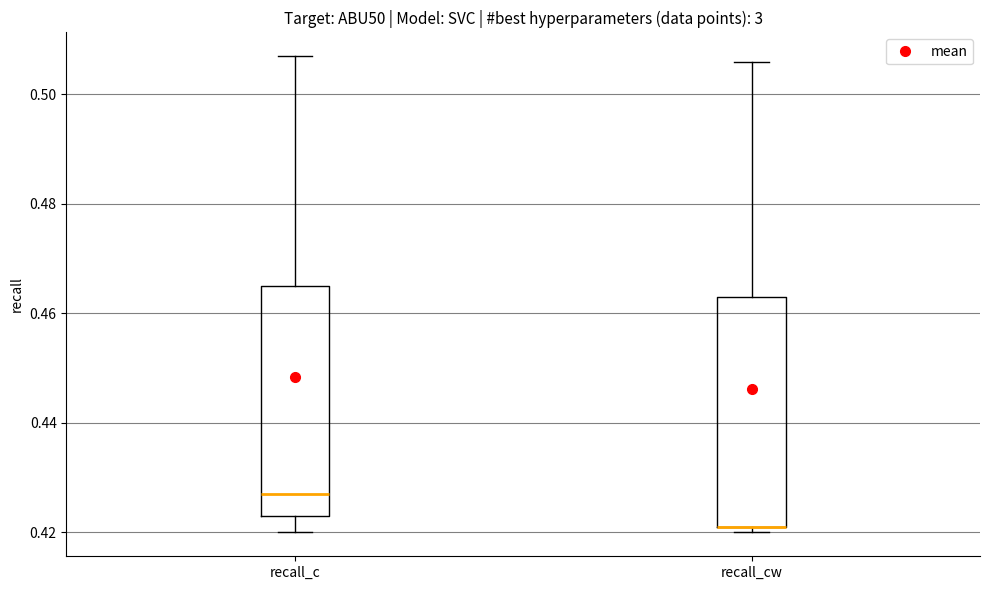

Where does the upper whisker of the box for recall_cw end on the y-axis? The values are not printed on the chart, so give them approximately, as read against the axis.

0.506